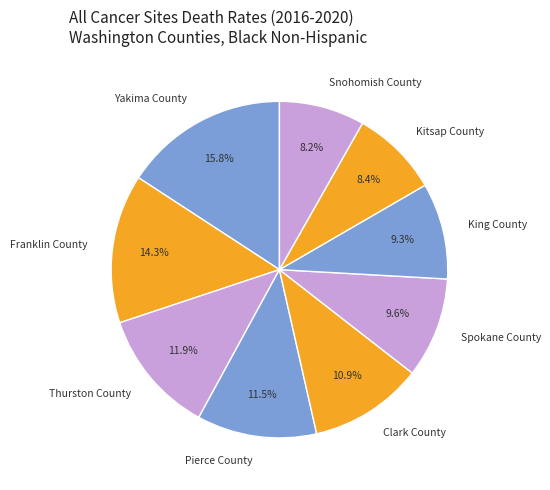

The Clark County slice represents 5% of the pie. True or false?

False